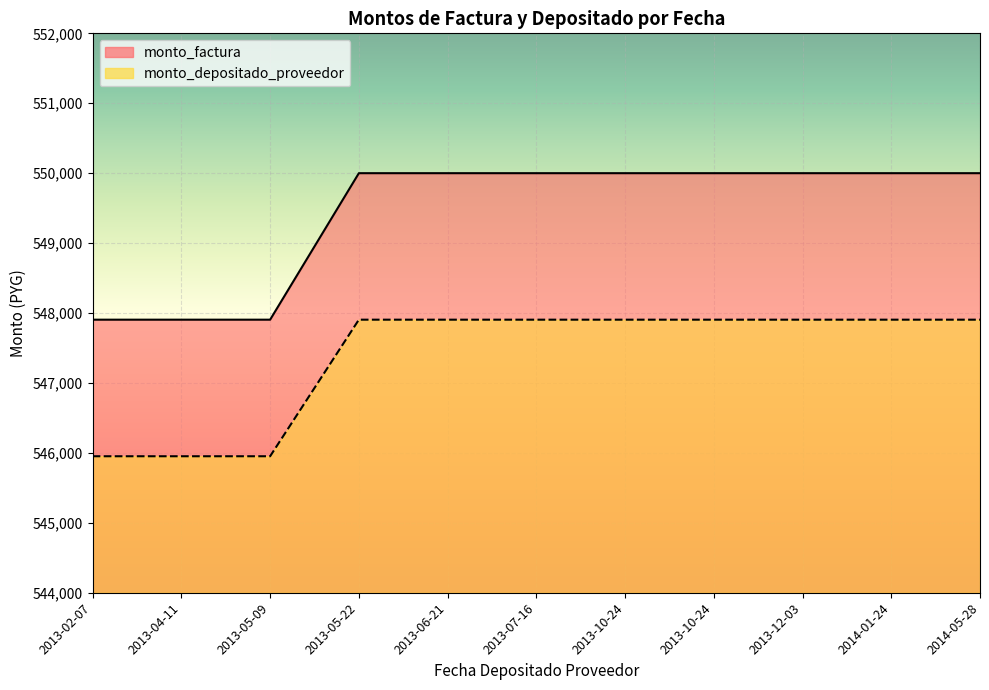

How many values in the monto_factura series are below 550000?

3